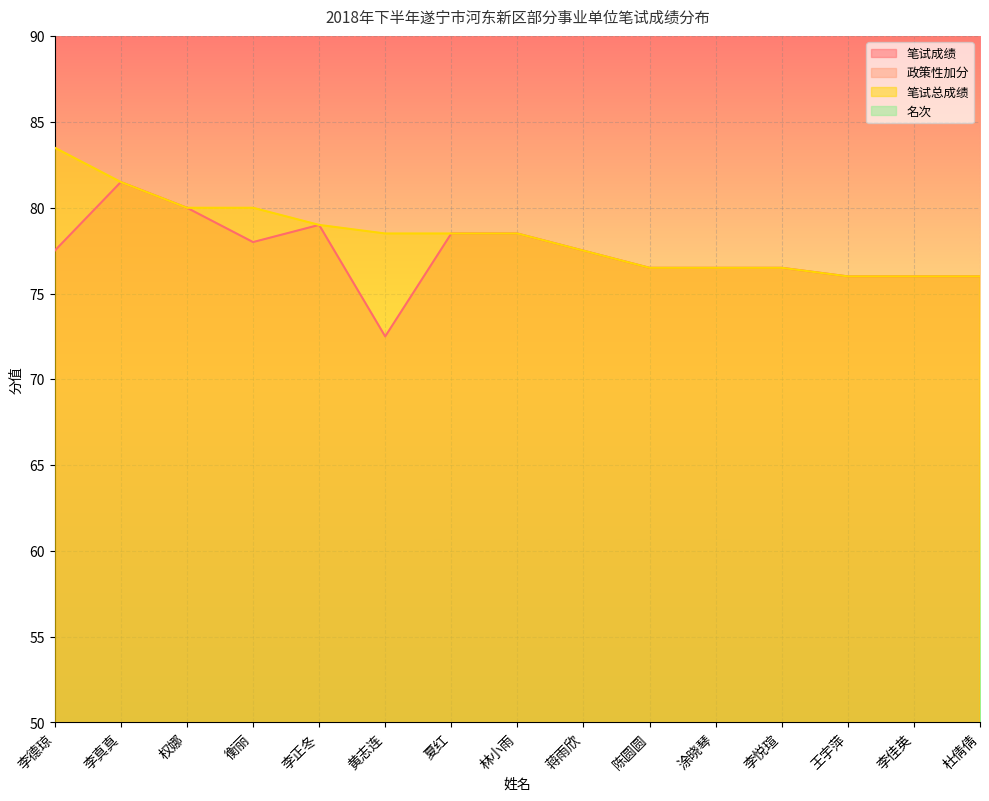

What are all the series names shown in the legend?

笔试成绩, 政策性加分, 笔试总成绩, 名次